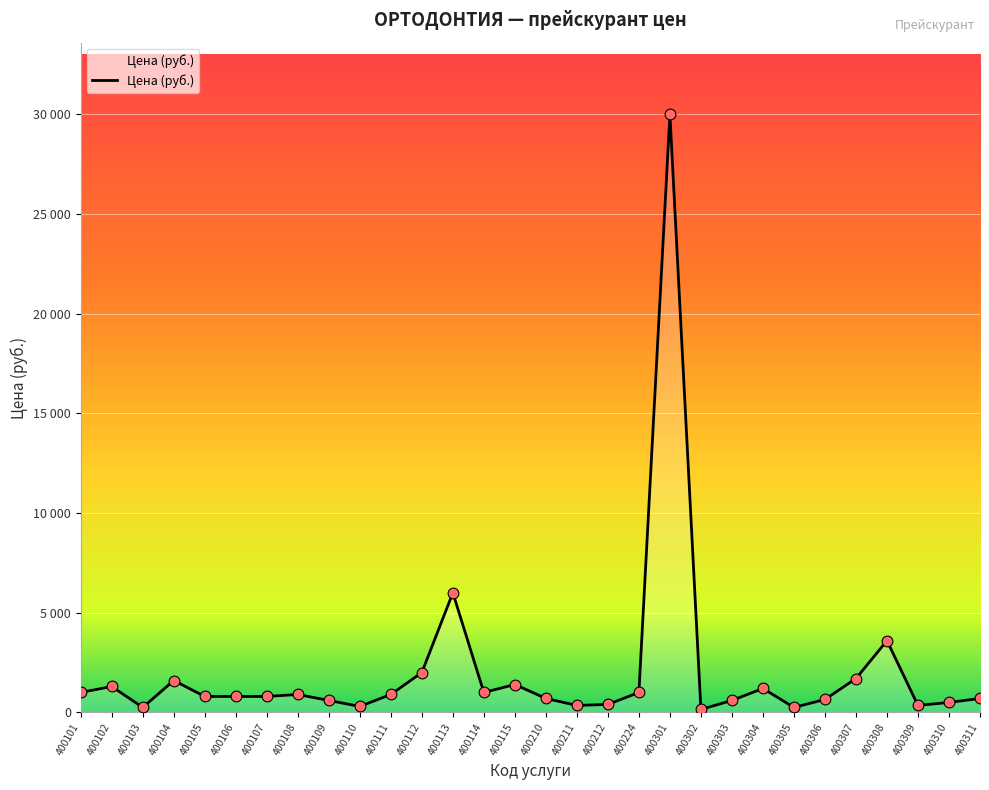

Does the chart have visible grid lines?

Yes